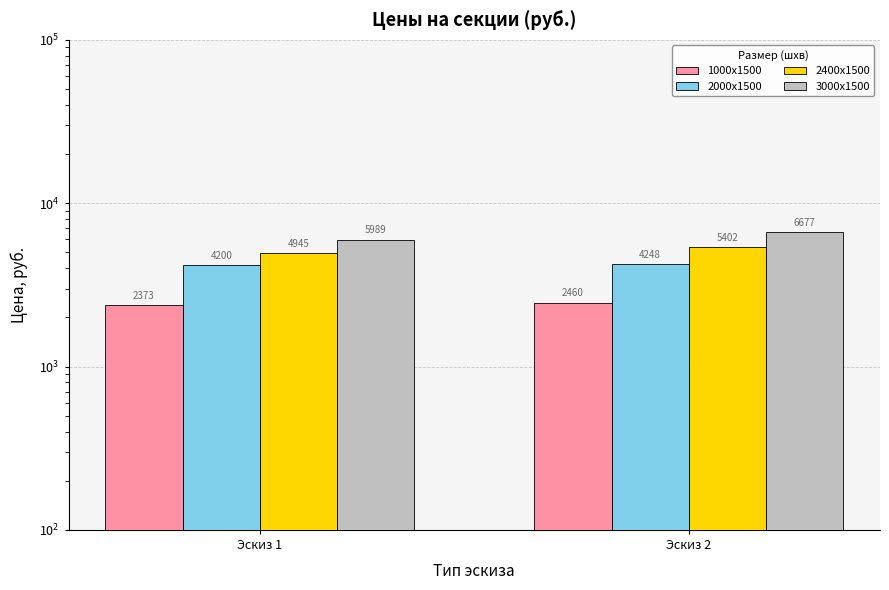

Reading left to right, extract all data points from this chart.

1000x1500: 2372.8	2460.4
2000x1500: 4200.4	4247.8
2400x1500: 4944.9	5401.6
3000x1500: 5989.2	6676.8